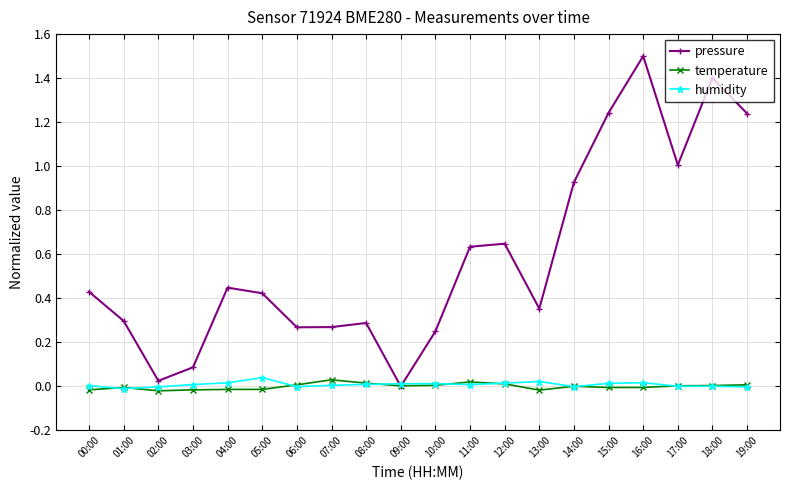

How many distinct data groups are displayed?

3